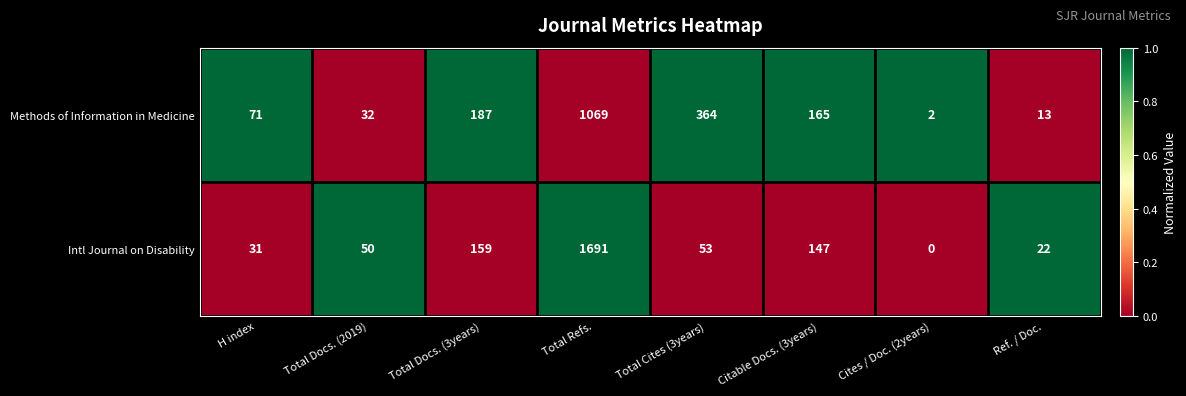

What value does the Methods of Information in Medicine series have at Total Refs., to the nearest 10?

1070